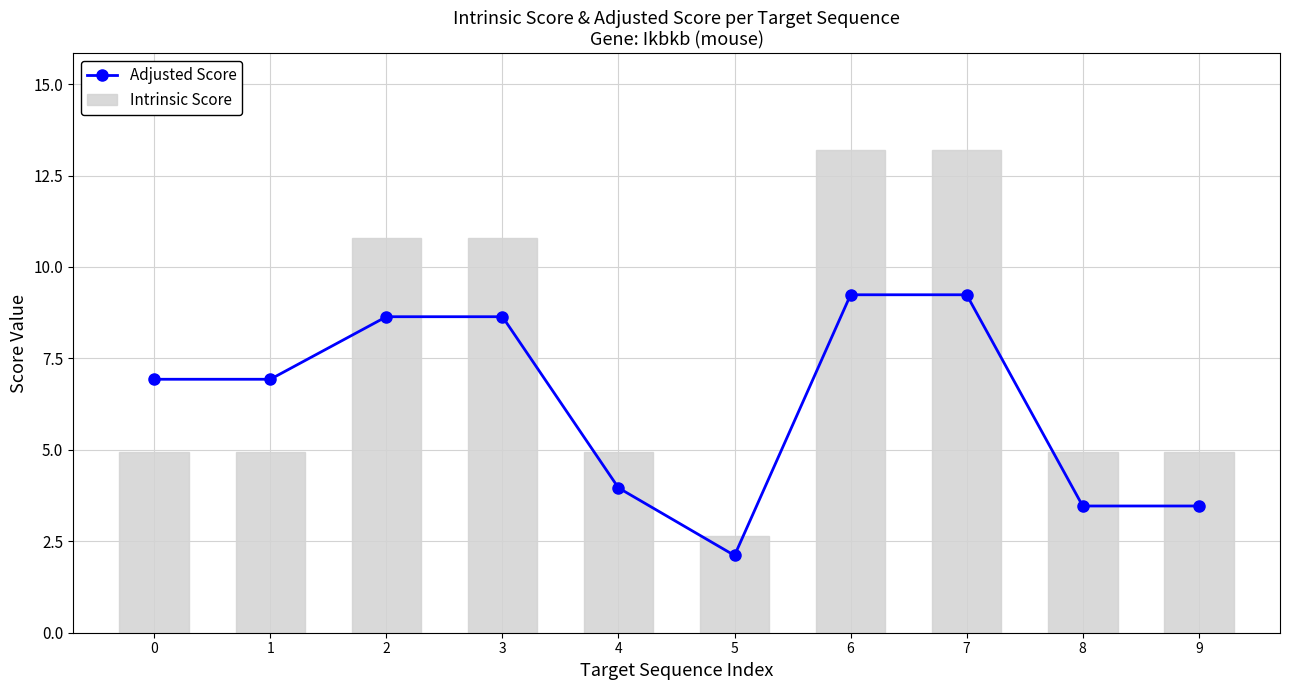

True or false: Intrinsic Score has a value of 5.0 at 8.

True